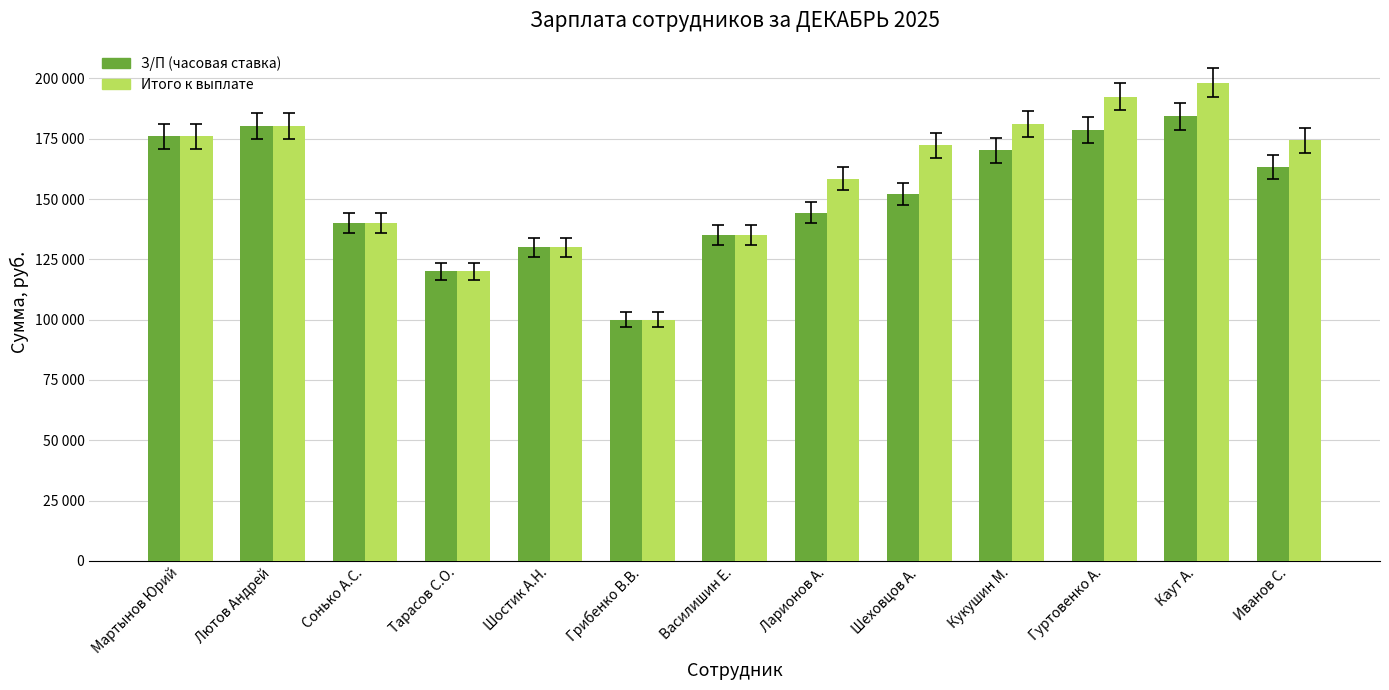

Rank the categories by Итого к выплате value from lowest to highest.

Грибенко В.В., Тарасов С.О., Шостик А.Н., Василишин Е., Сонько А.С., Ларионов А., Шеховцов А., Иванов С., Мартынов Юрий, Лютов Андрей, Кукушин М., Гуртовенко А., Каут А.